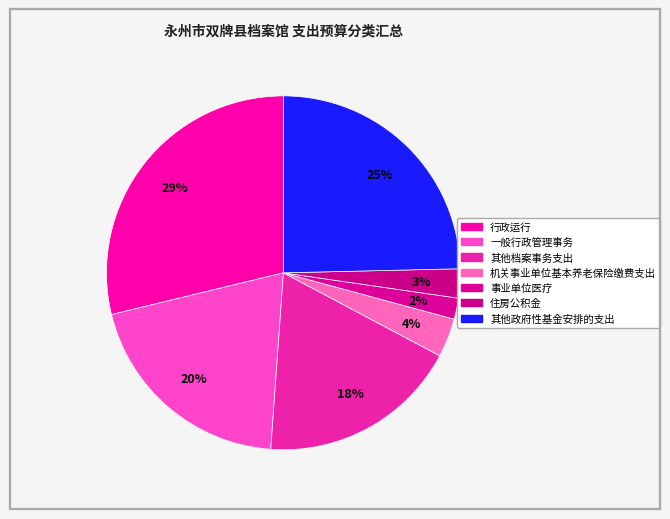

How many segments does this pie chart have?

7